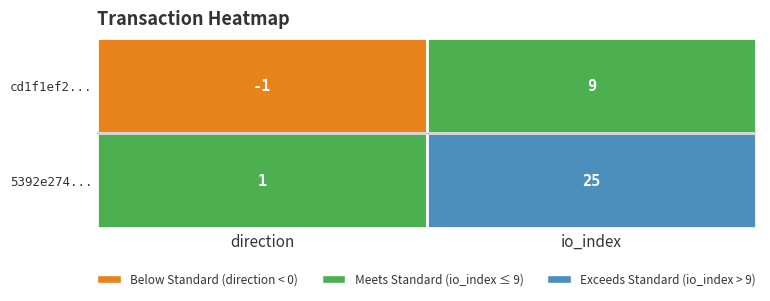

How many data points does each series have?

2